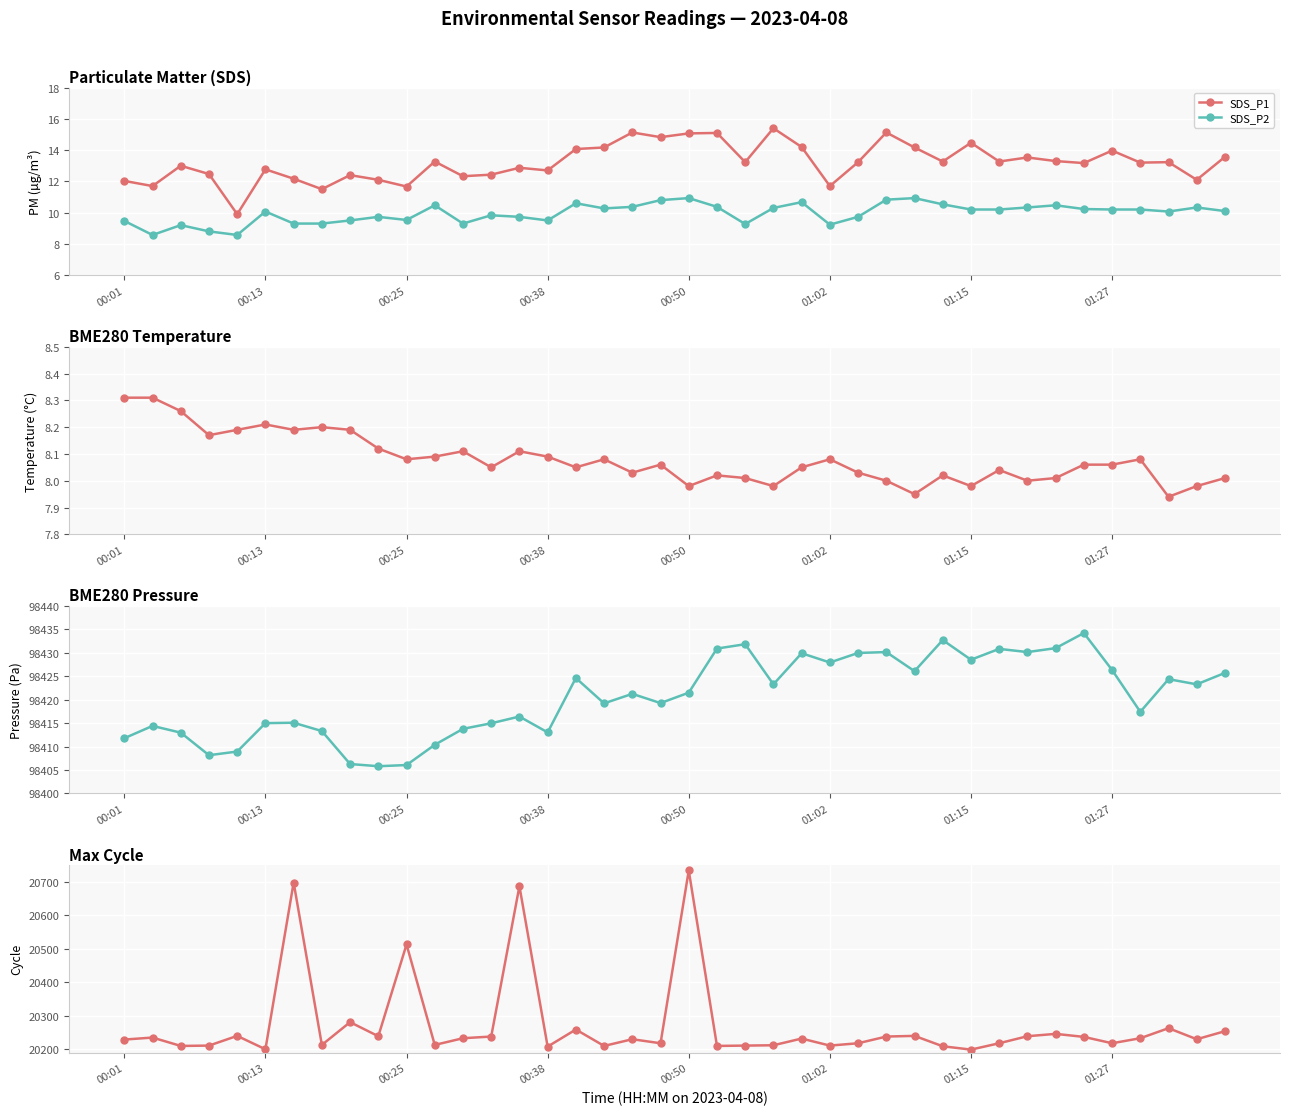

Reading left to right, extract all data points from this chart.

SDS_P1: 12.0	11.7	13.0	12.5	9.9	12.8	12.2	11.5	12.4	12.1	11.7	13.3	12.3	12.4	12.9	12.7	14.1	14.2	15.1	14.8	15.1	15.1	13.2	15.4	14.2	11.7	13.2	15.1	14.2	13.3	14.5	13.3	13.5	13.3	13.2	14.0	13.2	13.2	12.1	13.6
SDS_P2: 9.5	8.6	9.2	8.8	8.6	10.1	9.3	9.3	9.5	9.7	9.5	10.5	9.3	9.8	9.7	9.5	10.6	10.3	10.4	10.8	10.9	10.4	9.3	10.3	10.7	9.2	9.7	10.8	10.9	10.5	10.2	10.2	10.3	10.5	10.2	10.2	10.2	10.1	10.3	10.1
BME280_temperature: 8.3	8.3	8.3	8.2	8.2	8.2	8.2	8.2	8.2	8.1	8.1	8.1	8.1	8.1	8.1	8.1	8.1	8.1	8.0	8.1	8.0	8.0	8.0	8.0	8.1	8.1	8.0	8.0	8.0	8.0	8.0	8.0	8.0	8.0	8.1	8.1	8.1	7.9	8.0	8.0
BME280_pressure: 98411.8	98414.4	98413.0	98408.2	98408.9	98415.0	98415.1	98413.3	98406.3	98405.8	98406.1	98410.4	98413.8	98415.0	98416.4	98413.0	98424.6	98419.2	98421.2	98419.3	98421.5	98430.9	98431.8	98423.3	98429.9	98427.9	98430.0	98430.2	98426.1	98432.7	98428.5	98430.8	98430.2	98431.0	98434.2	98426.3	98417.4	98424.4	98423.3	98425.7
Max_cycle: 20229.0	20235.0	20210.0	20211.0	20240.0	20200.0	20698.0	20213.0	20281.0	20239.0	20513.0	20213.0	20233.0	20238.0	20687.0	20208.0	20259.0	20210.0	20230.0	20218.0	20734.0	20210.0	20211.0	20212.0	20232.0	20211.0	20218.0	20238.0	20240.0	20209.0	20199.0	20218.0	20239.0	20246.0	20237.0	20218.0	20233.0	20263.0	20230.0	20254.0